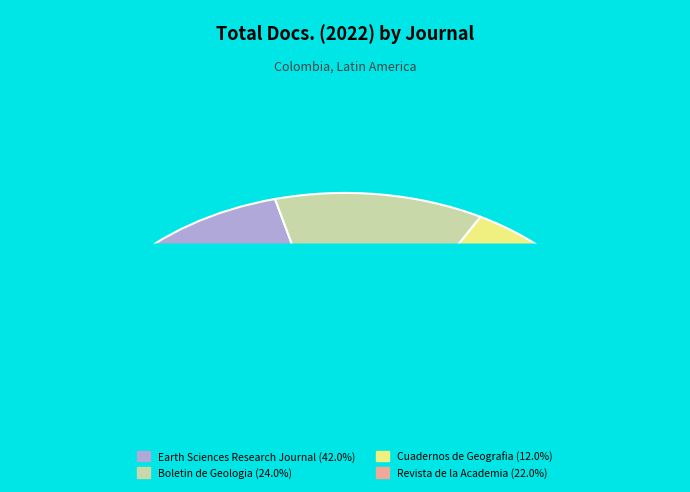

What is the ratio of the value at Revista de la Academia Colombiana to the value at Cuadernos de Geografia?

1.8